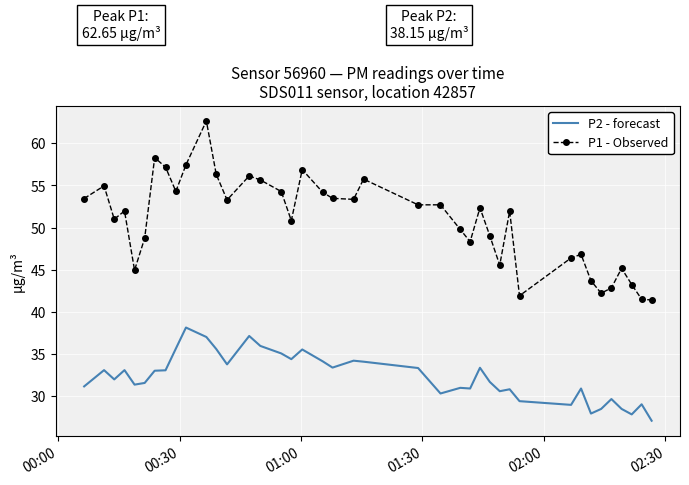

Rank the series by their average value, from highest to lowest.

P1 - Observed, P2 - forecast